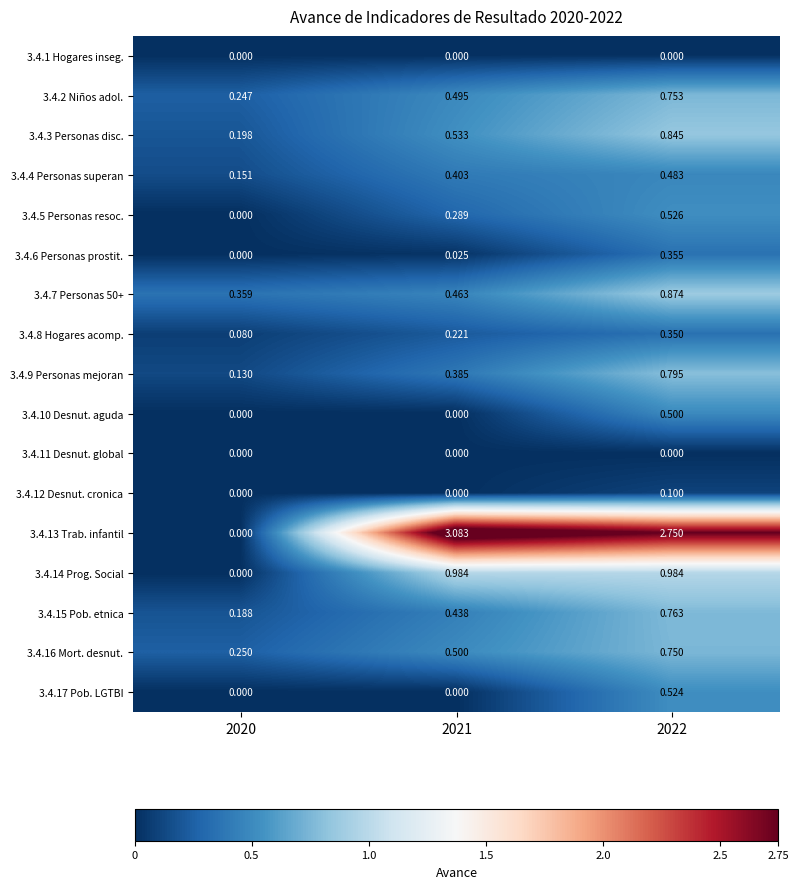

Which label corresponds to the largest value in the chart?

2021